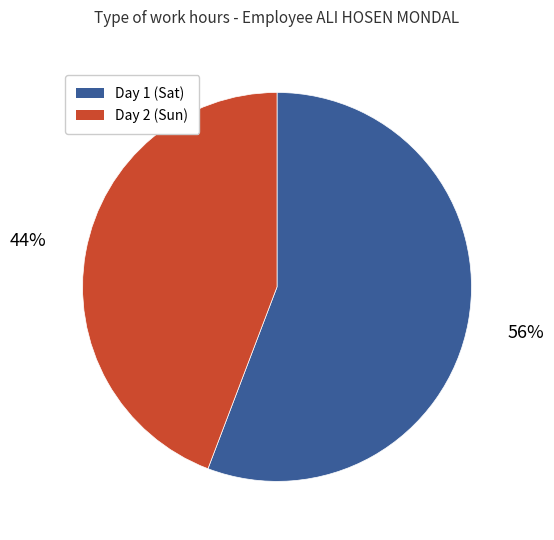

To the nearest percent, what is the average slice percentage?

50%